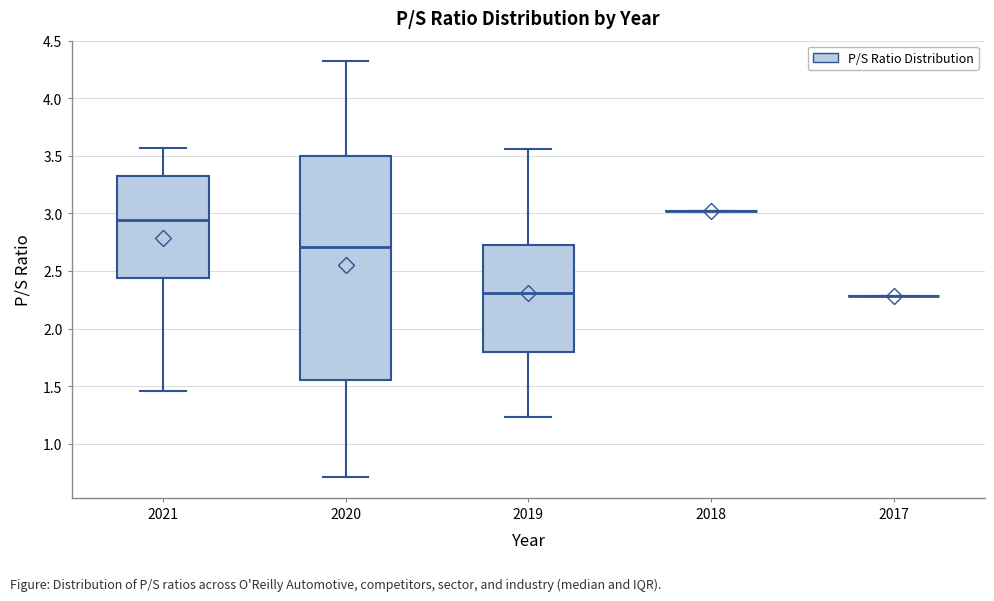

Reading left to right, read every box against the y-axis: the position of its median line, the range the box covers, and the ends of its whiskers. The values are not printed on the chart, so give them approximately, as read against the axis.

2021: median 2.95, box 2.45 to 3.35, whiskers 1.45 to 3.55
2020: median 2.70, box 1.55 to 3.50, whiskers 0.70 to 4.30
2019: median 2.30, box 1.80 to 2.75, whiskers 1.25 to 3.55
2018: box collapsed to a line at 3.00, whiskers 3.00 to 3.00
2017: box collapsed to a line at 2.30, whiskers 2.30 to 2.30